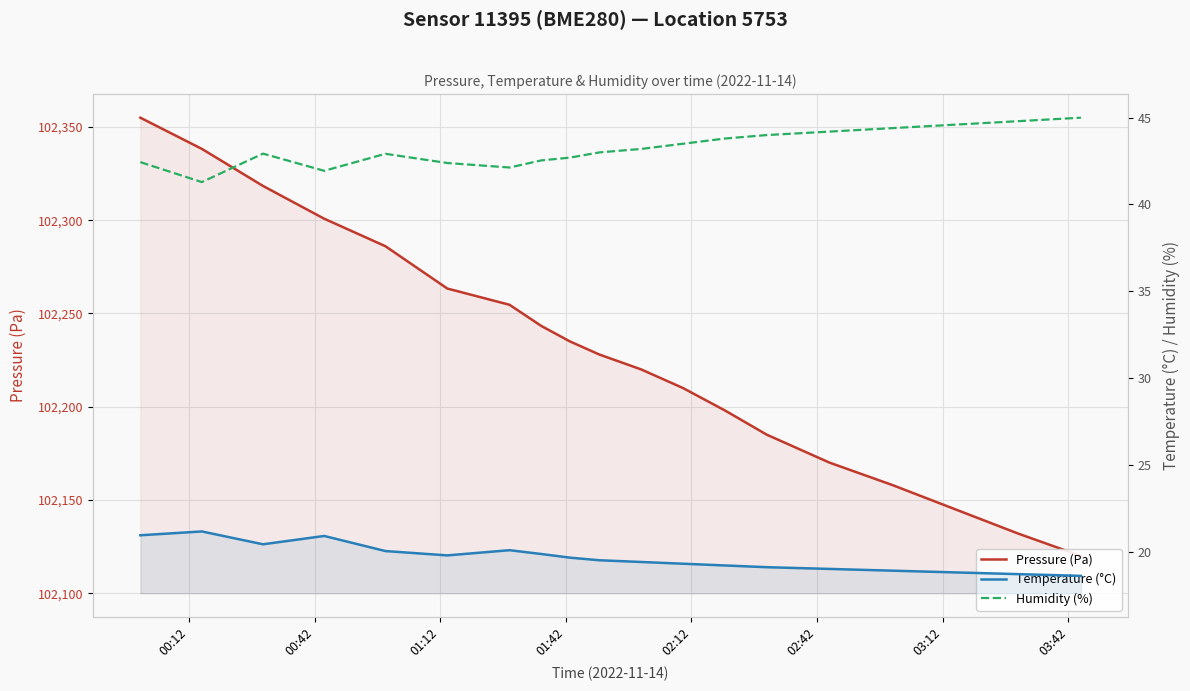

True or false: Temperature (°C) and Humidity (%) intersect in this chart.

False